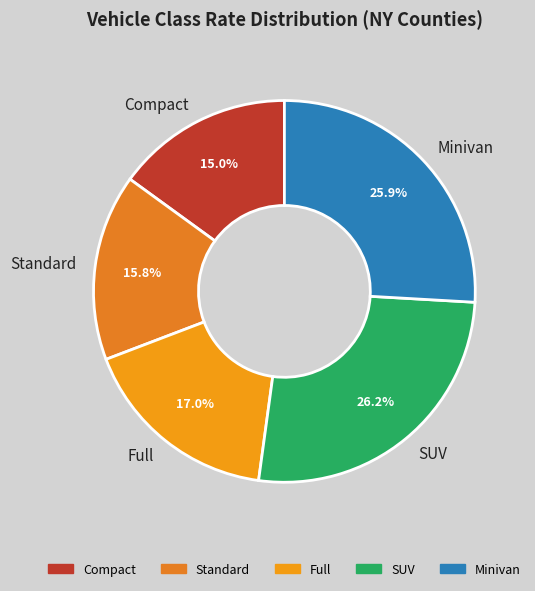

Which slice is the smallest?

Compact